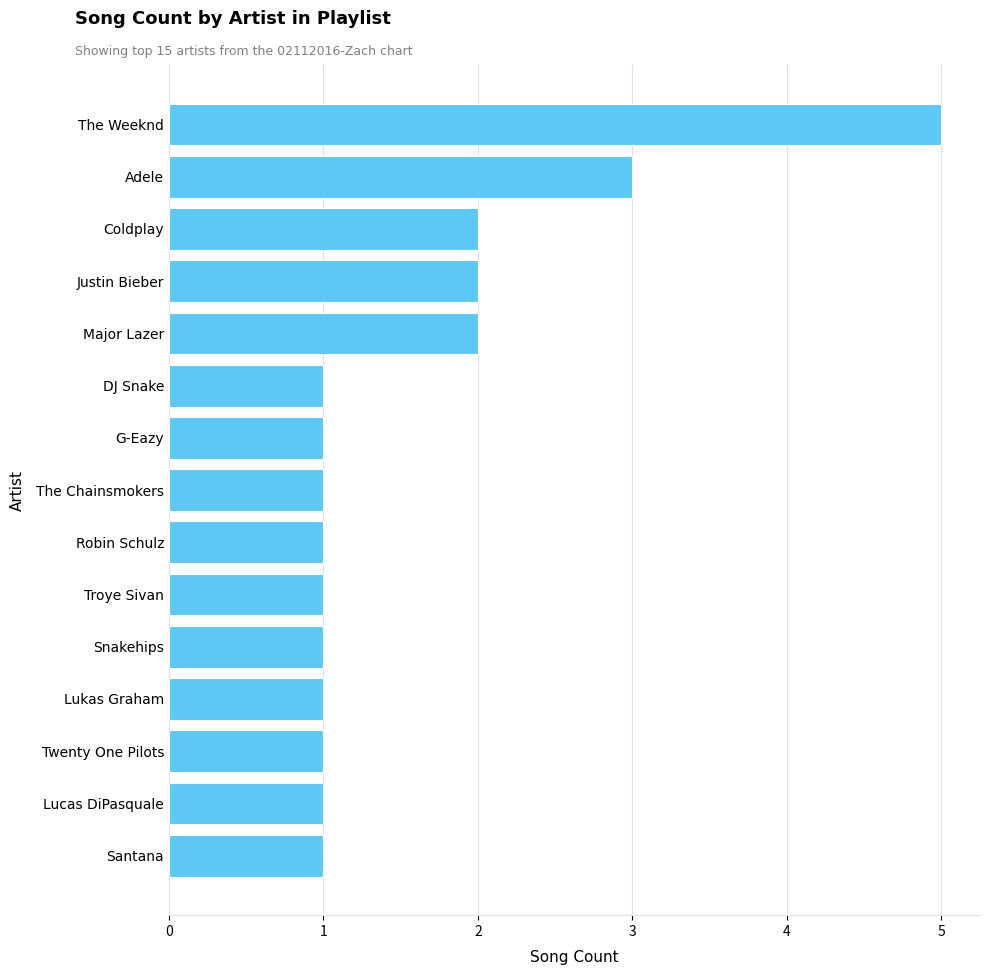

What is the label of the 12th bar from the top?

Lukas Graham